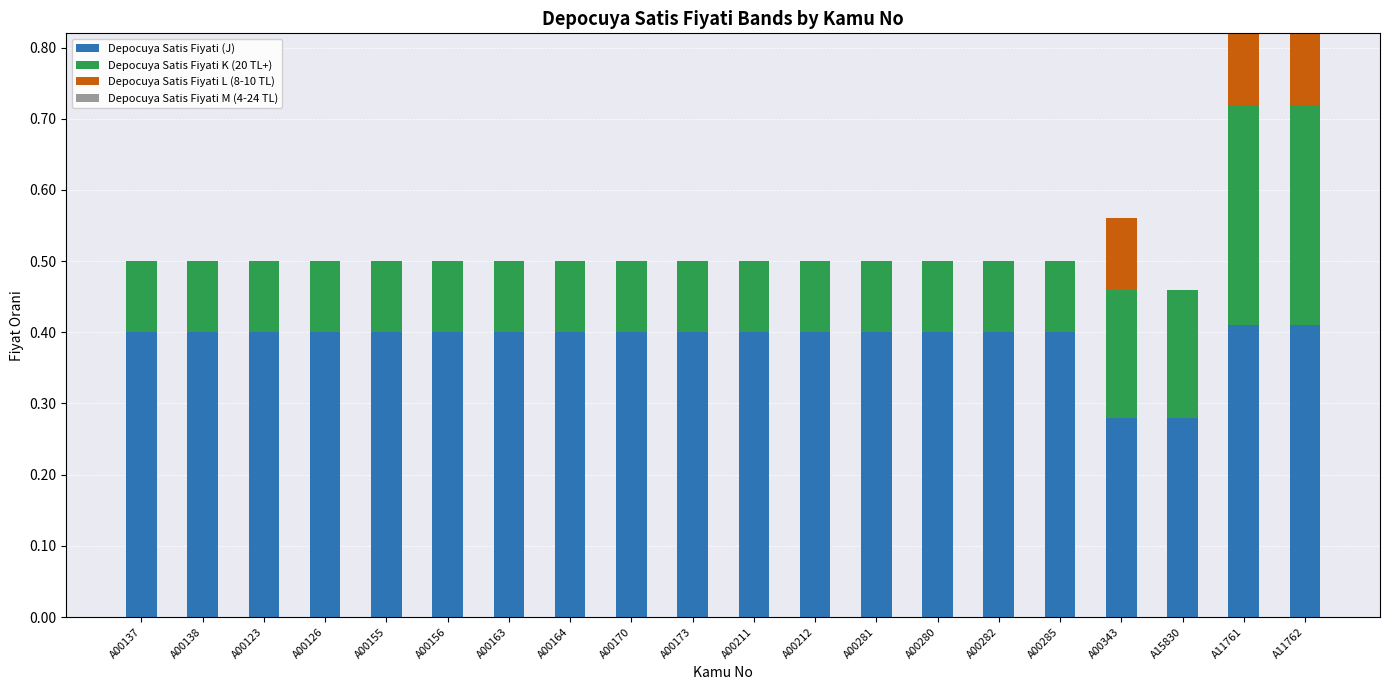

What is the total value across all series at A00281?

0.5